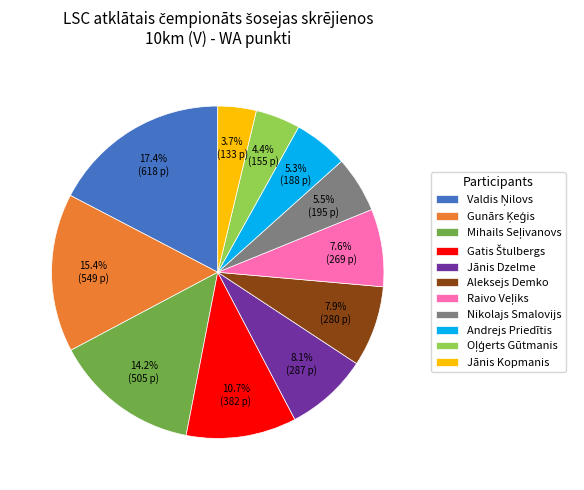

Which has a higher value, Jānis Kopmanis or Nikolajs Smalovijs?

Nikolajs Smalovijs